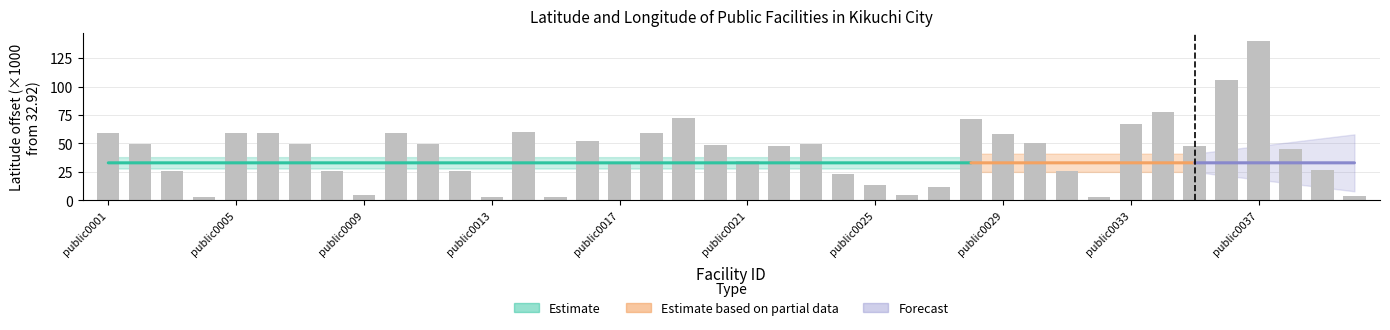

What is the sum of all values?

1708.2